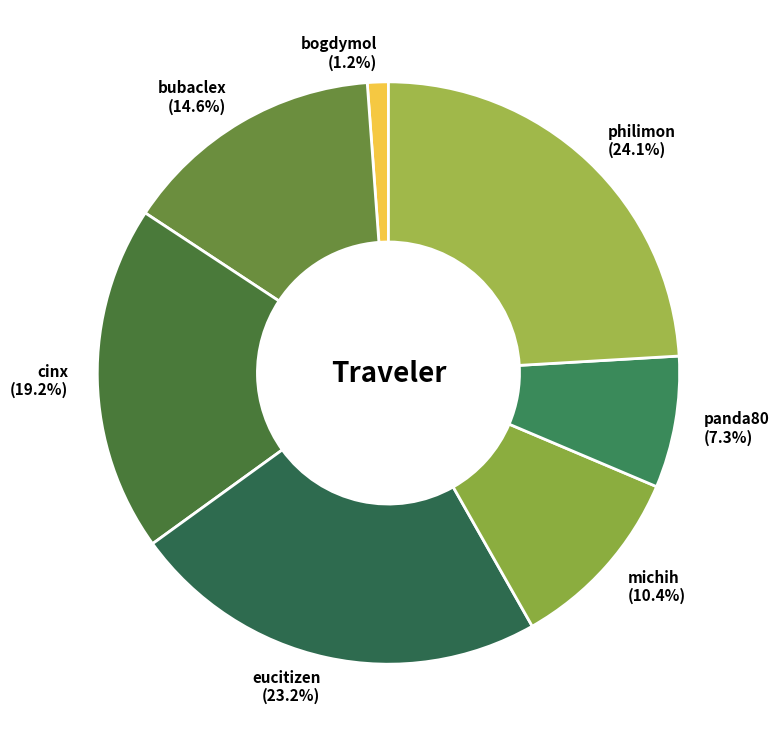

The bubaclex slice represents 27% of the pie. True or false?

False